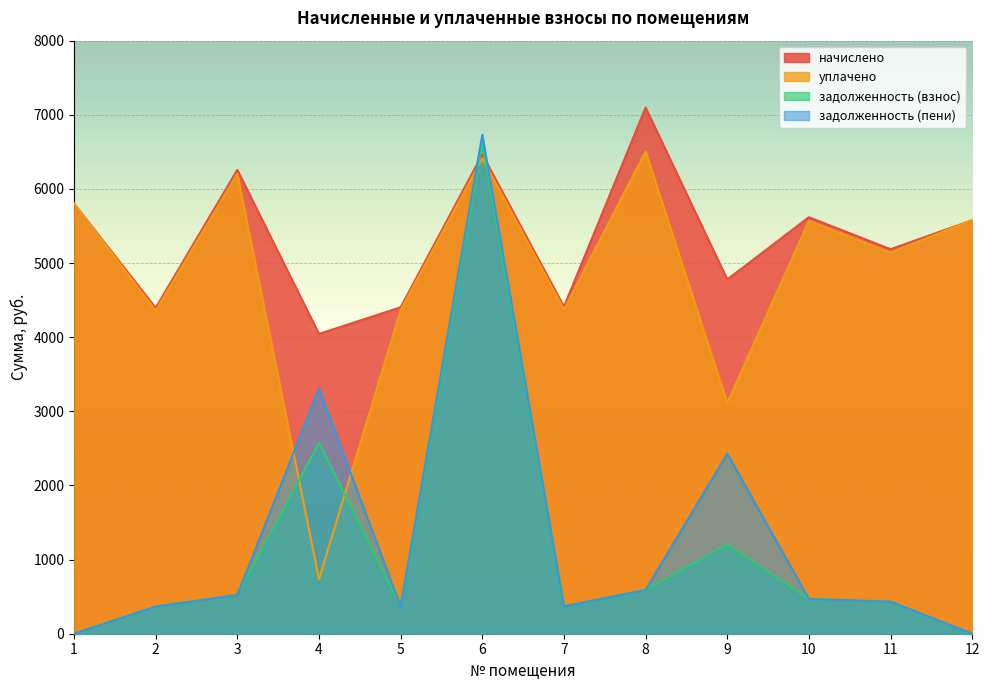

What is the sum of all начислено values?

64040.0